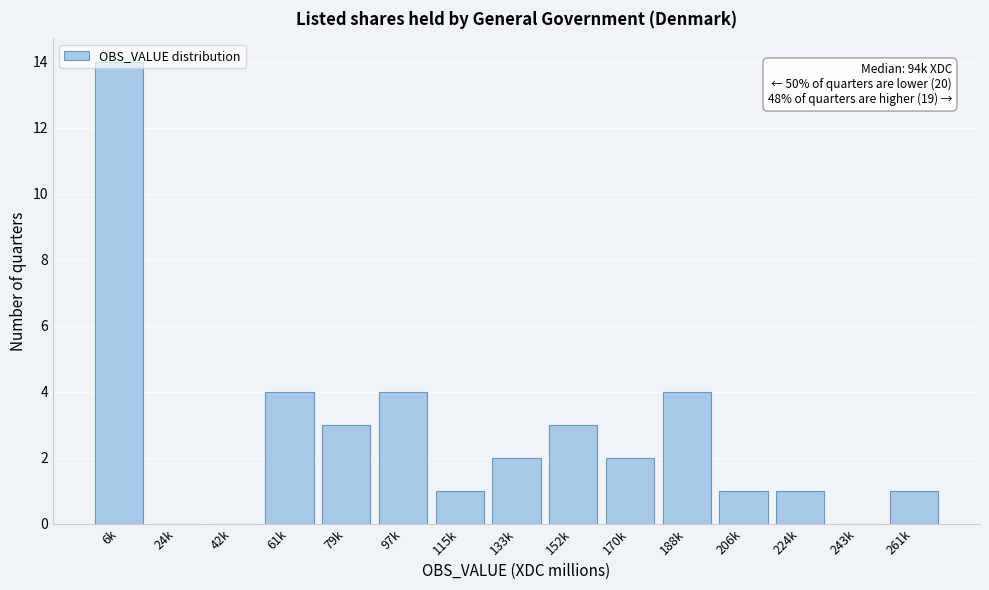

Is it true that the value at 188k is 4?

True